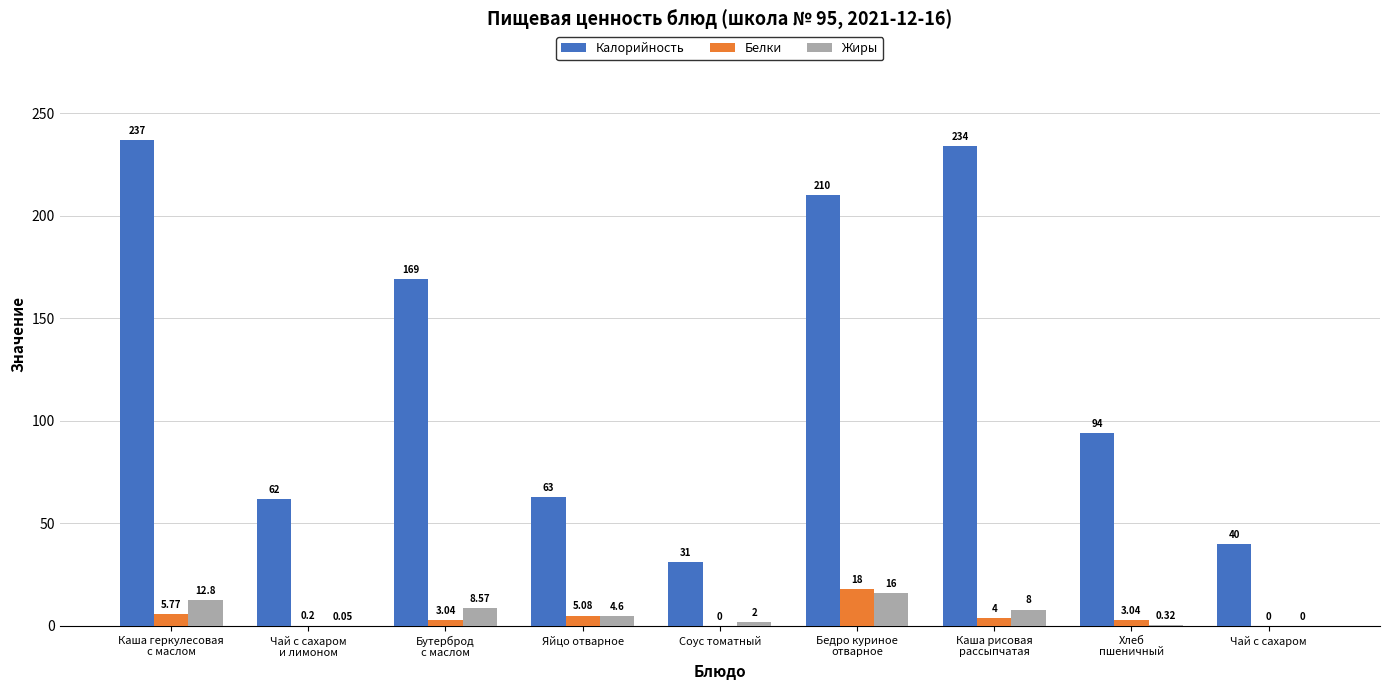

Which series changed the most between Соус томатный and Бедро куриное
отварное?

Калорийность